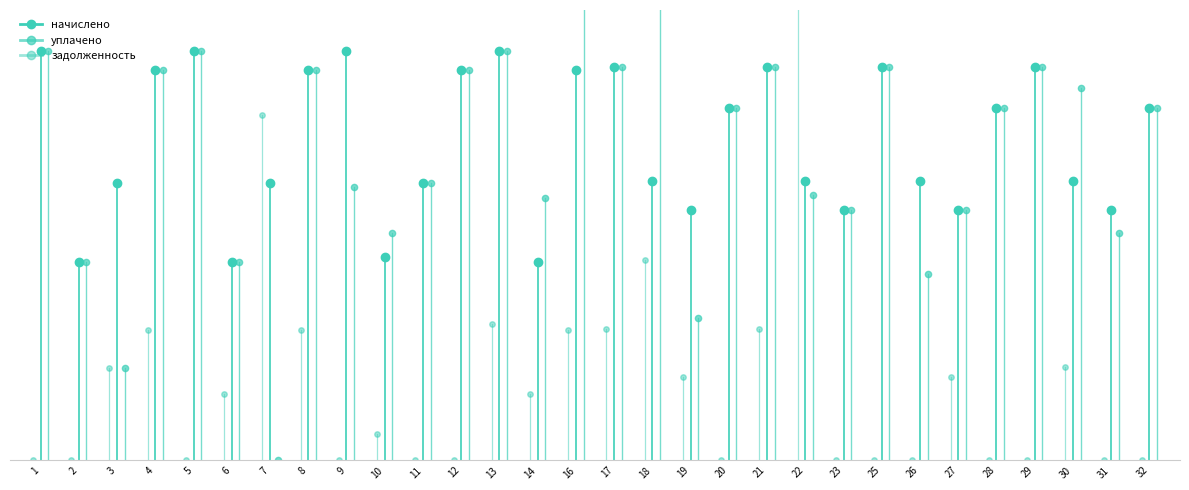

Where is уплачено nearest to the value 1200?

1